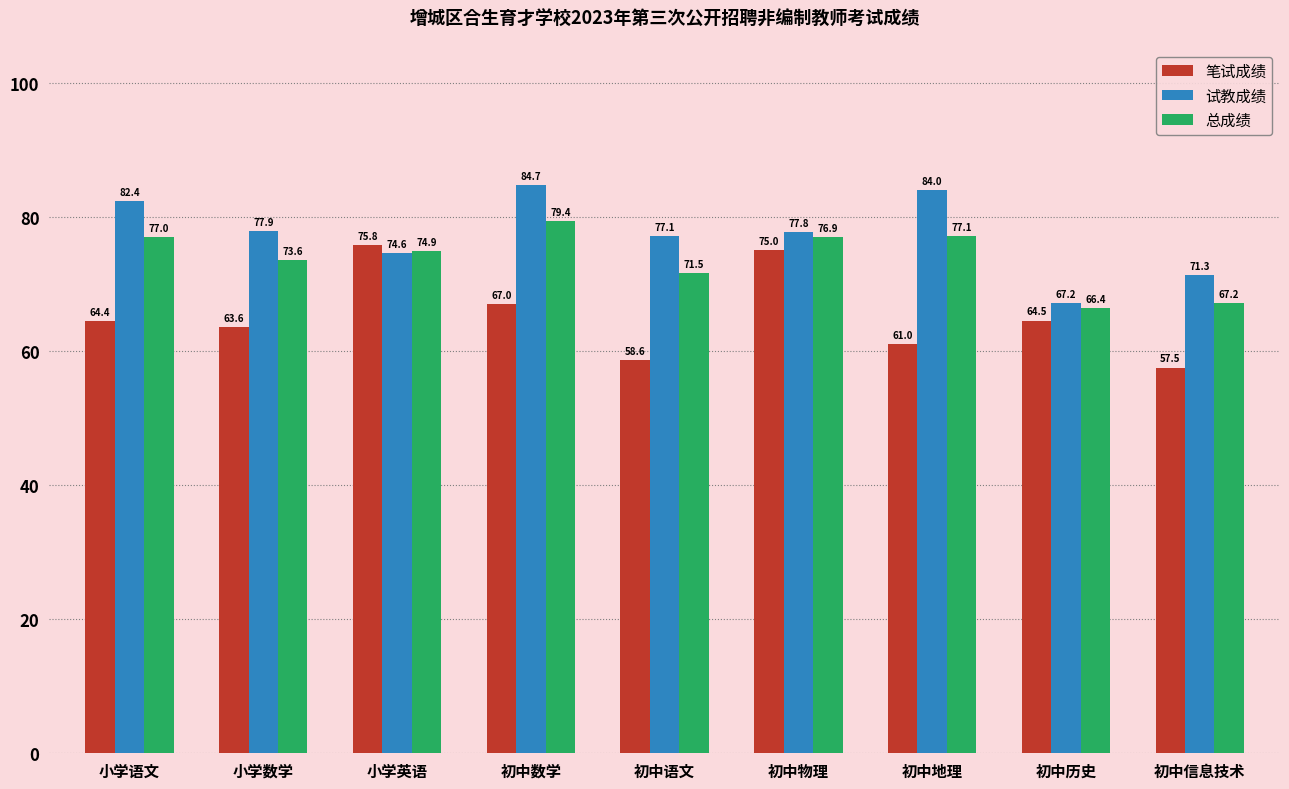

What is the sum of the 总成绩 values at 初中数学 and 初中信息技术?

146.6